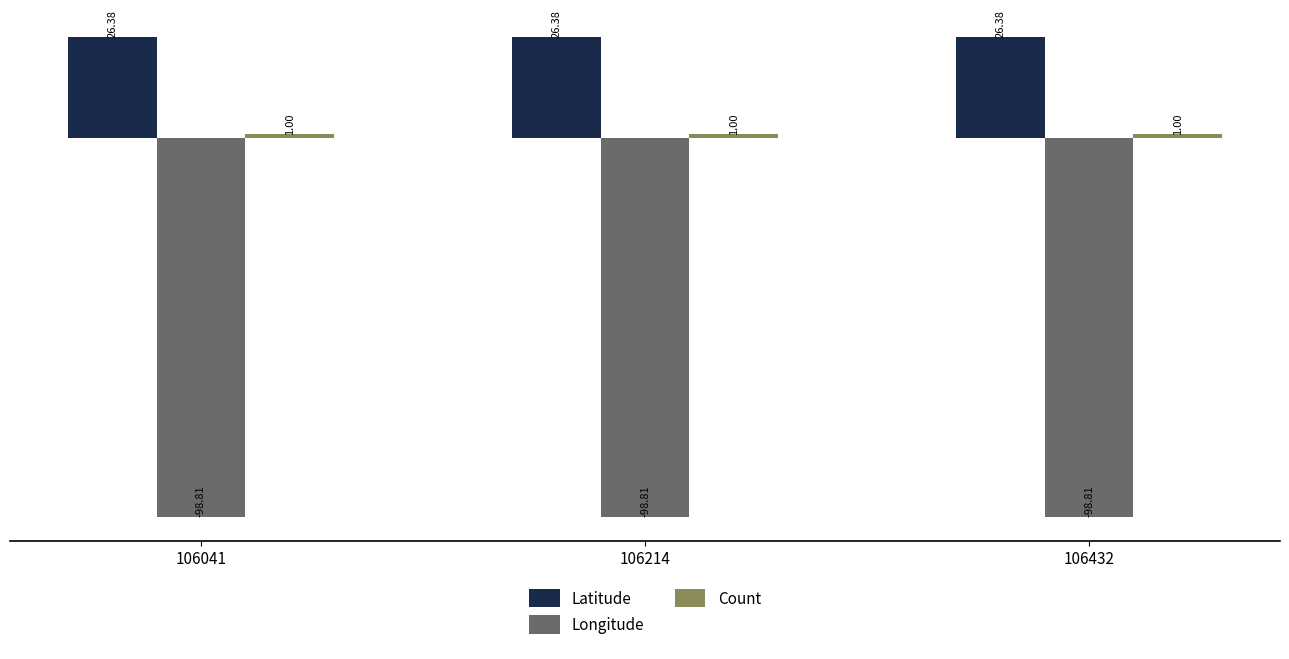

At how many categories does at least one series exceed 5?

3